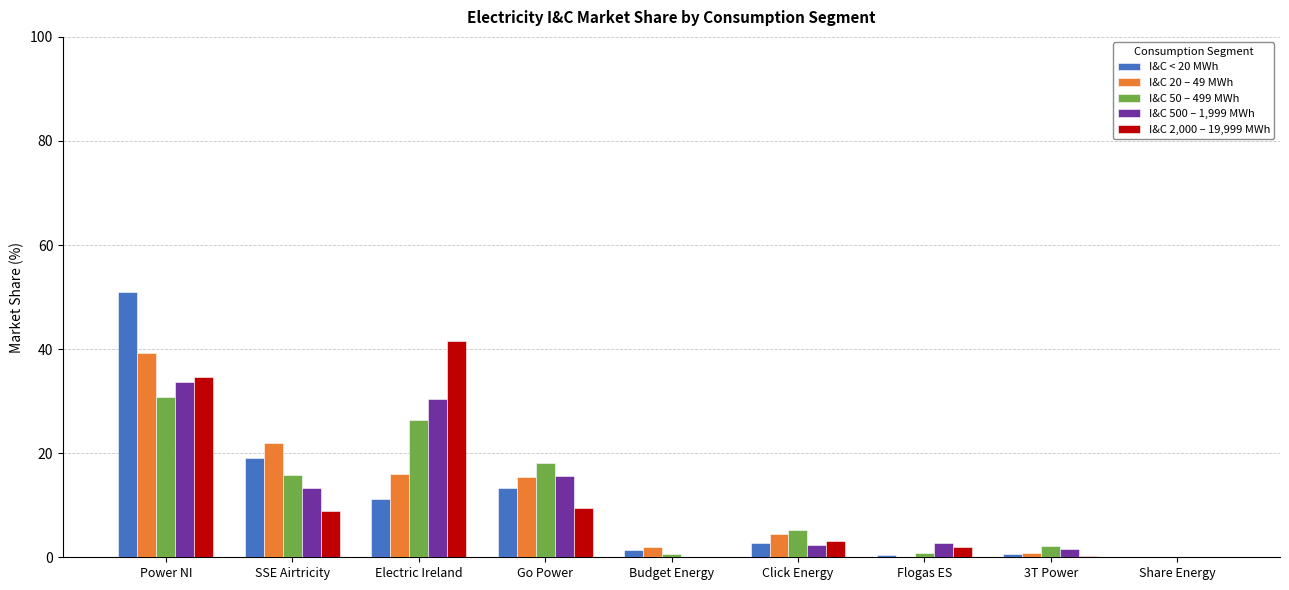

The value of I&C 500 – 1,999 MWh at Budget Energy is 0.0. True or false?

True